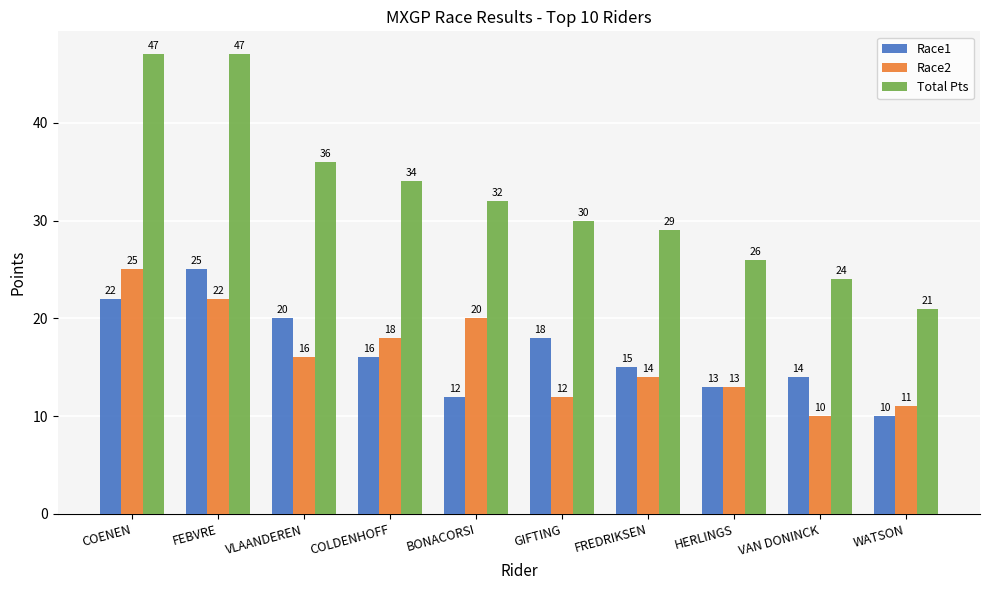

The value of Race2 at FEBVRE is 22. True or false?

True